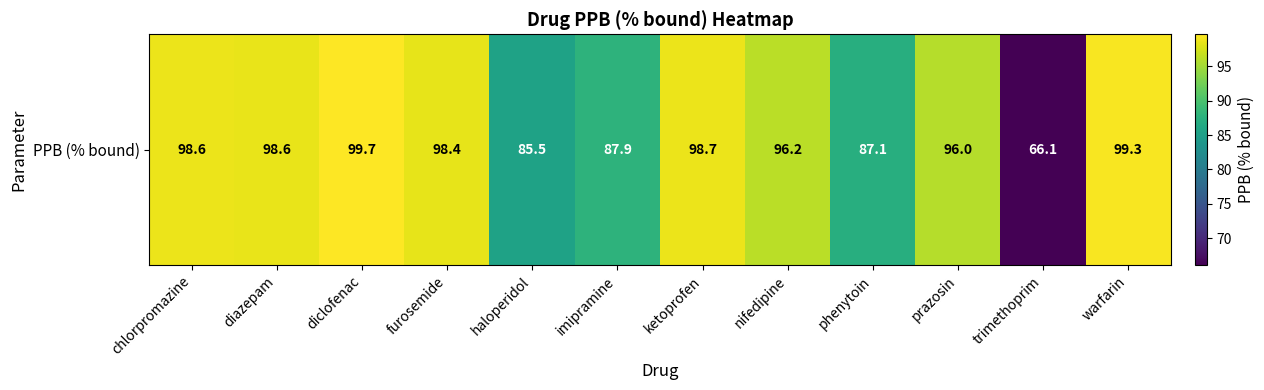

Rank the categories by value from lowest to highest.

trimethoprim, haloperidol, phenytoin, imipramine, prazosin, nifedipine, furosemide, diazepam, chlorpromazine, ketoprofen, warfarin, diclofenac